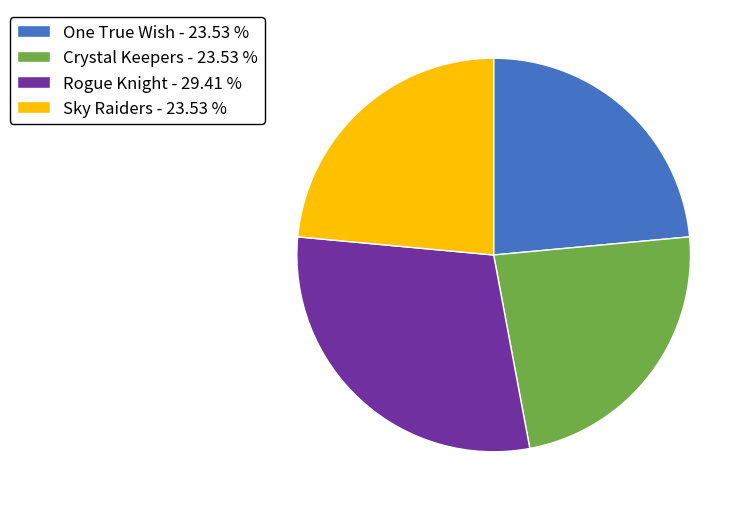

Is there any slice that represents more than half of the pie?

No